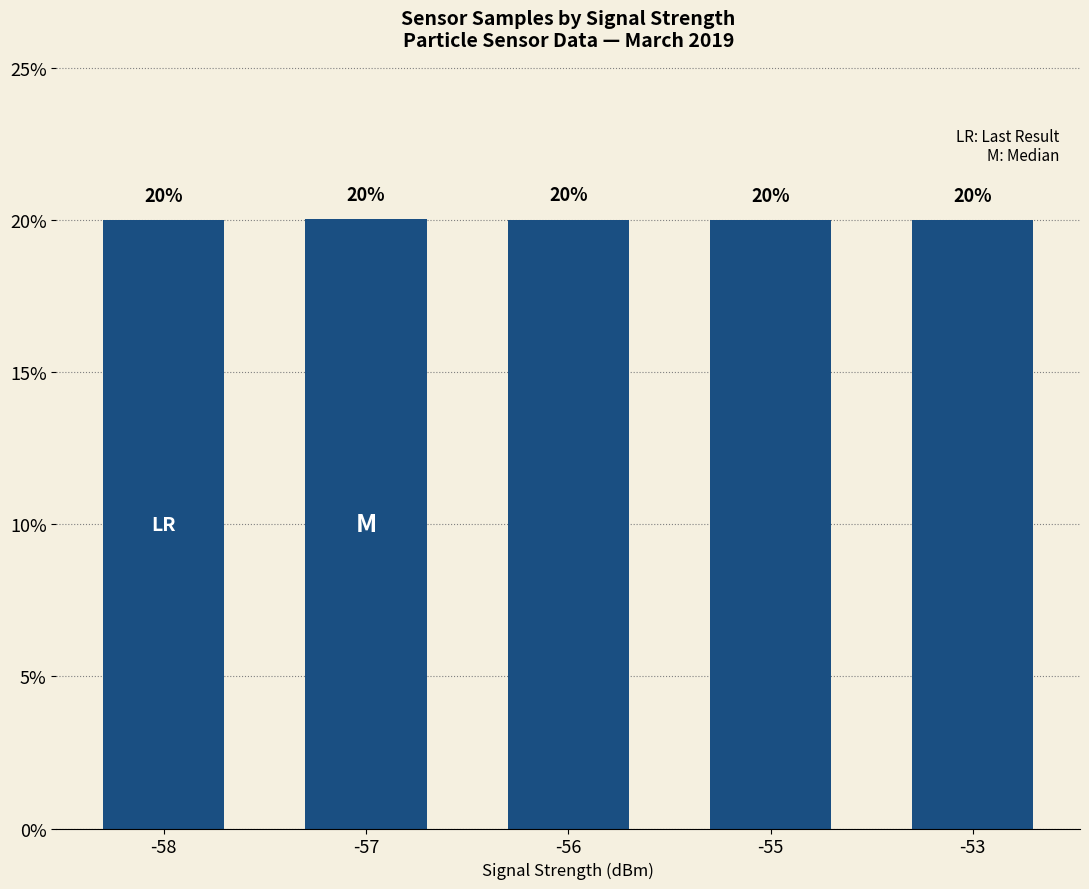

How many data points does each series have?

5